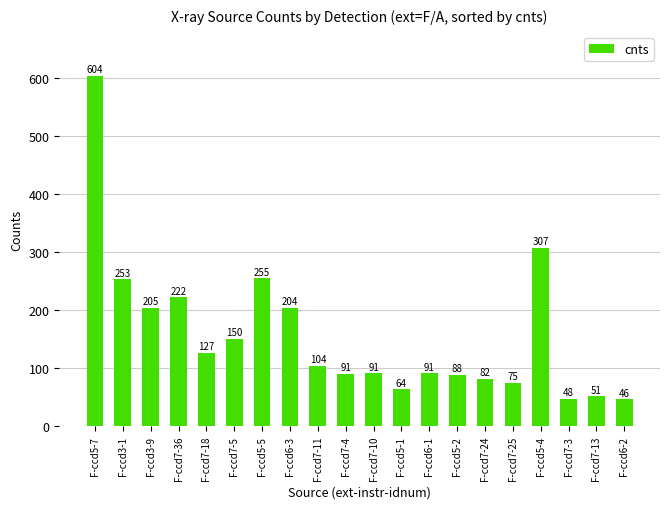

The chart shows a value of 22.5 at F-ccd7-4. True or false?

False